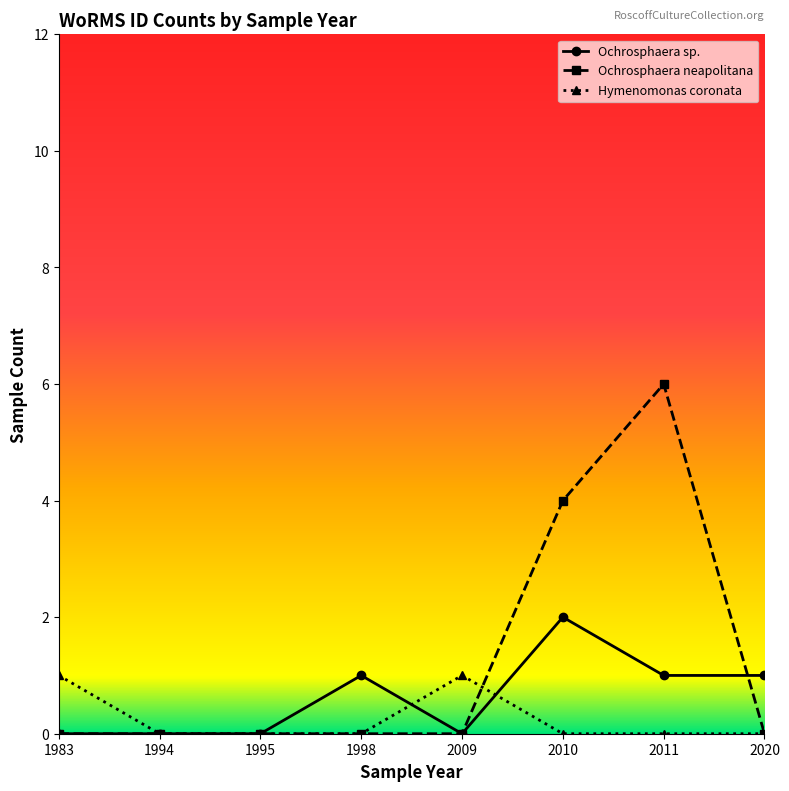

At which category is the sum across all series the highest?

2011